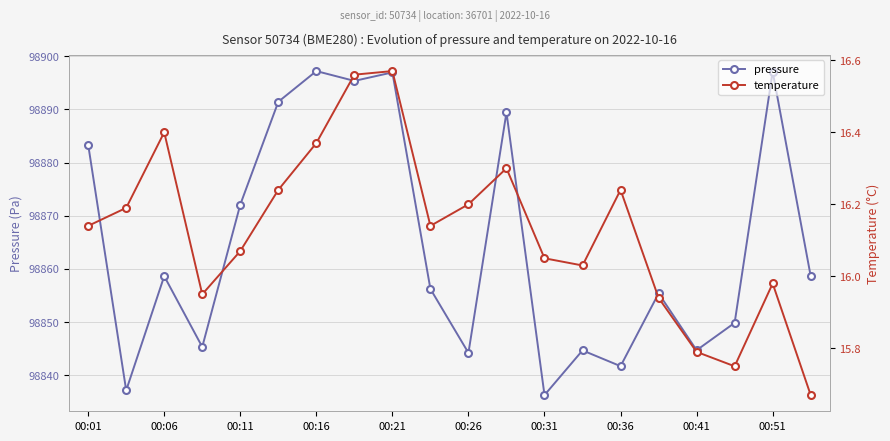

Is it true that pressure equals 98897.1 at 00:51?

True